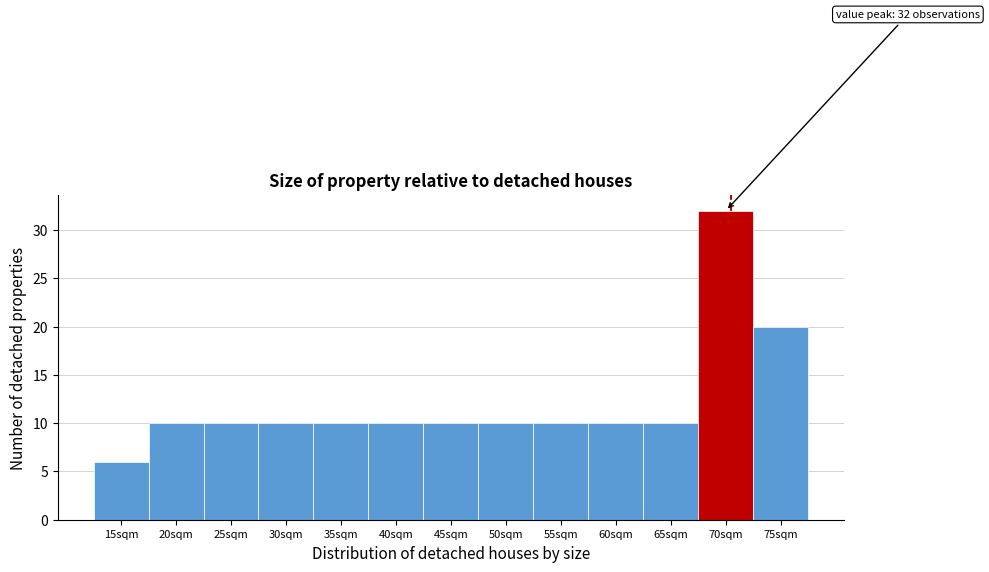

Reading left to right, what are all the values shown in this chart?

15sqm=6	20sqm=10	25sqm=10	30sqm=10	35sqm=10	40sqm=10	45sqm=10	50sqm=10	55sqm=10	60sqm=10	65sqm=10	70sqm=32	75sqm=20